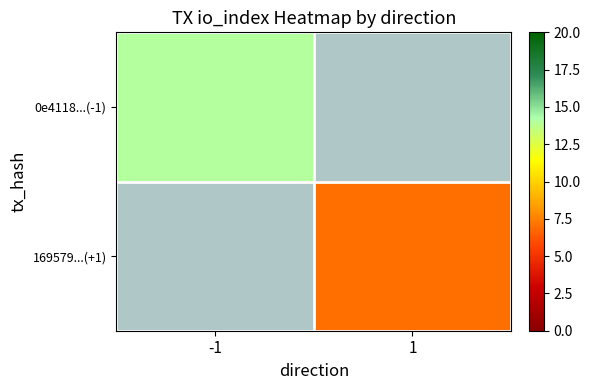

How many positive values does the 0e4118...(-1) series have?

1